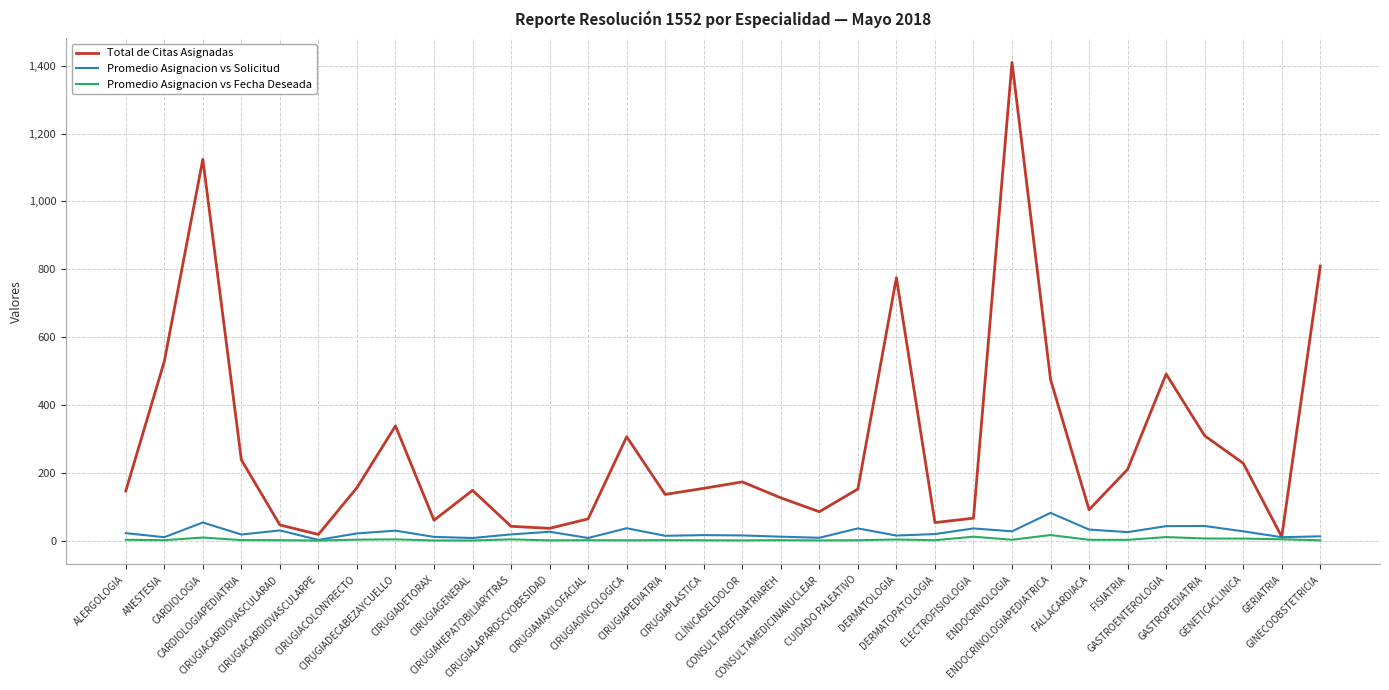

Which series has the widest spread of values?

Total de Citas Asignadas